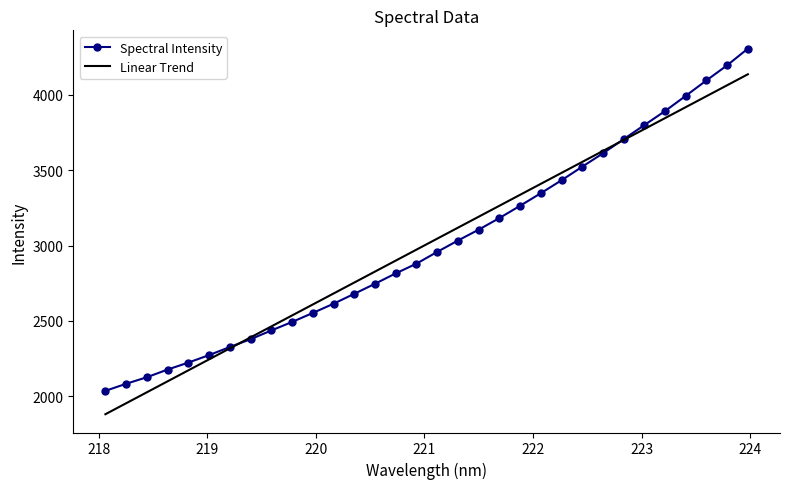

What is the greatest value displayed?

4306.5